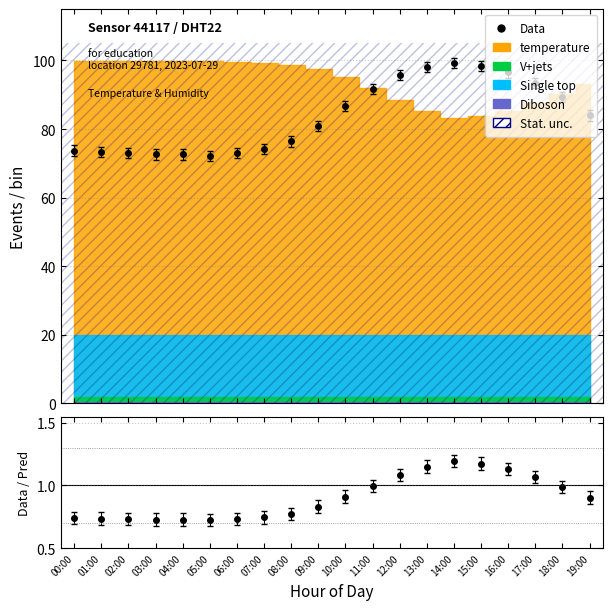

The value of temperature at 12:00 is 26.2. True or false?

False